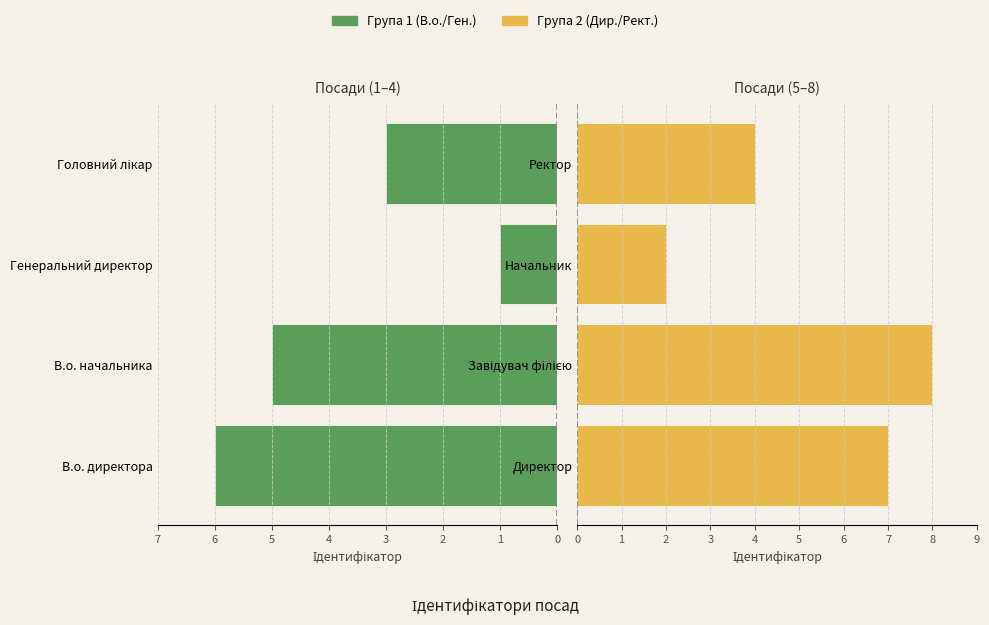

How many values in the Група 2 (Дир./Рект.) series are below 7?

2